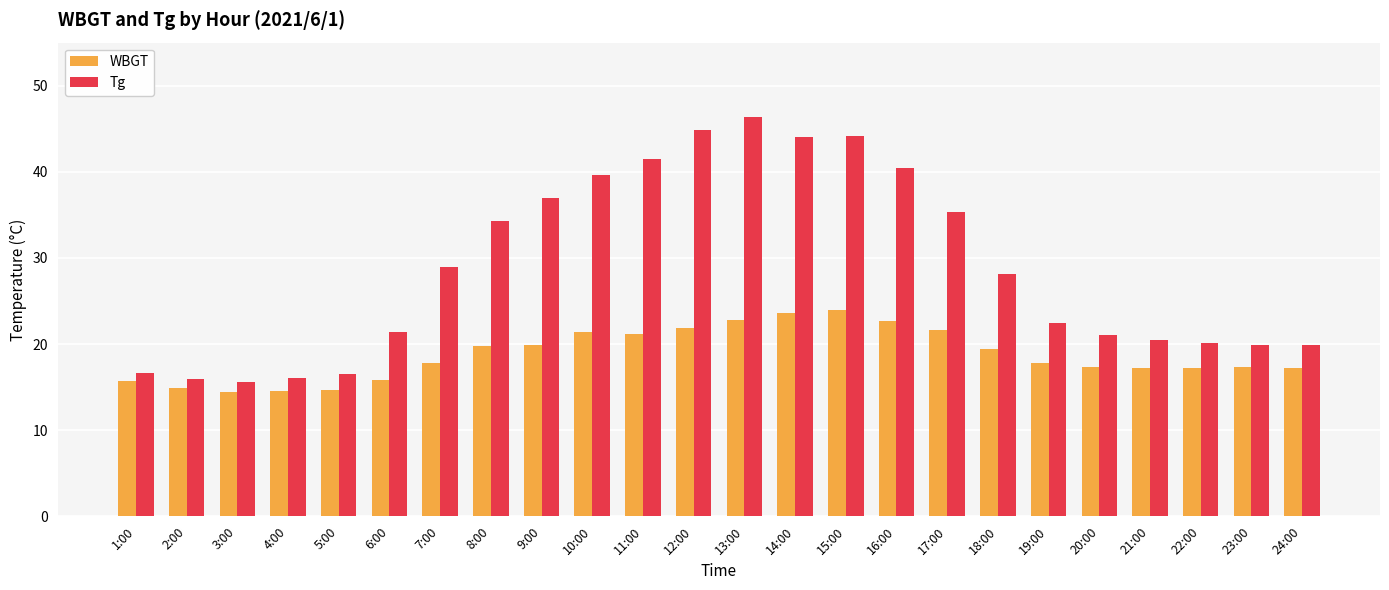

What is the total value across all series at 5:00?

31.2